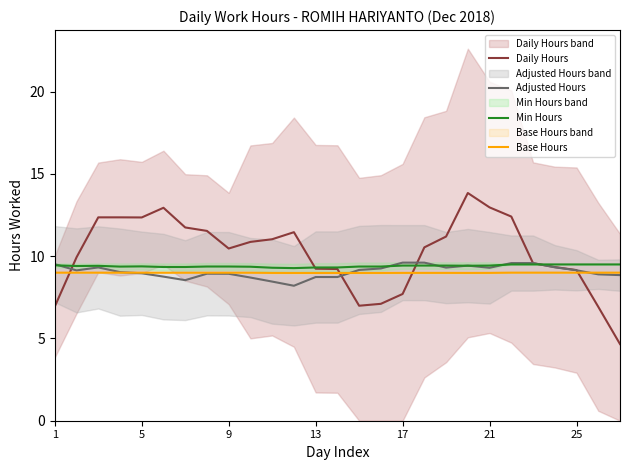

What is the minimum value for Adjusted Hours?

8.2